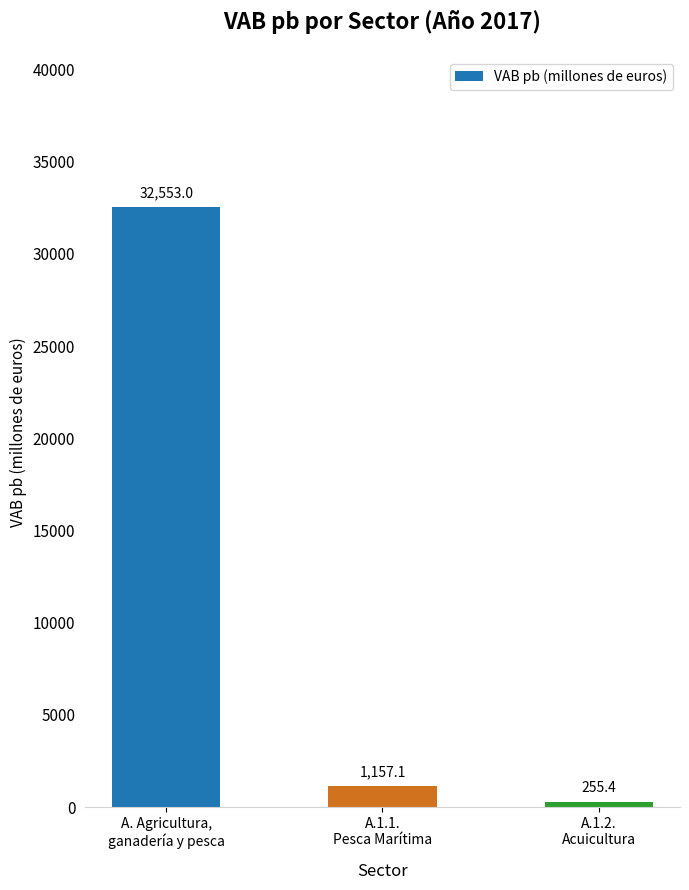

What is the greatest value displayed?

32553.0